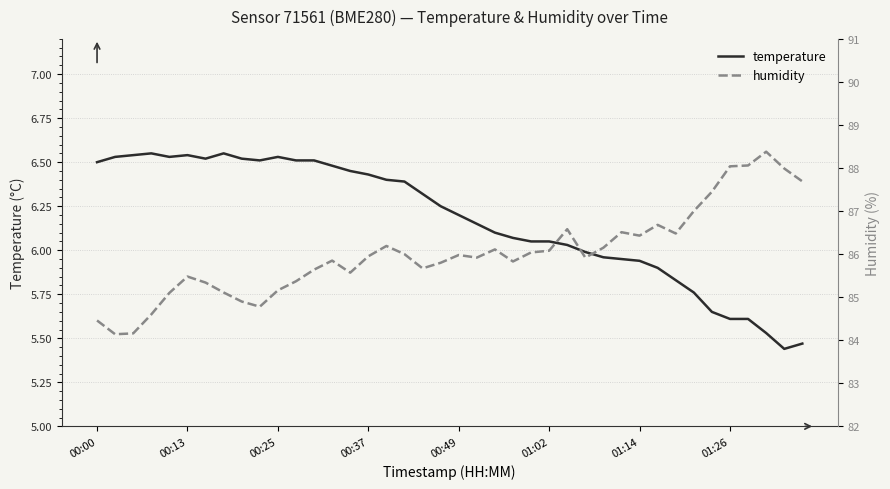

Where is temperature nearest to the value 5?

38